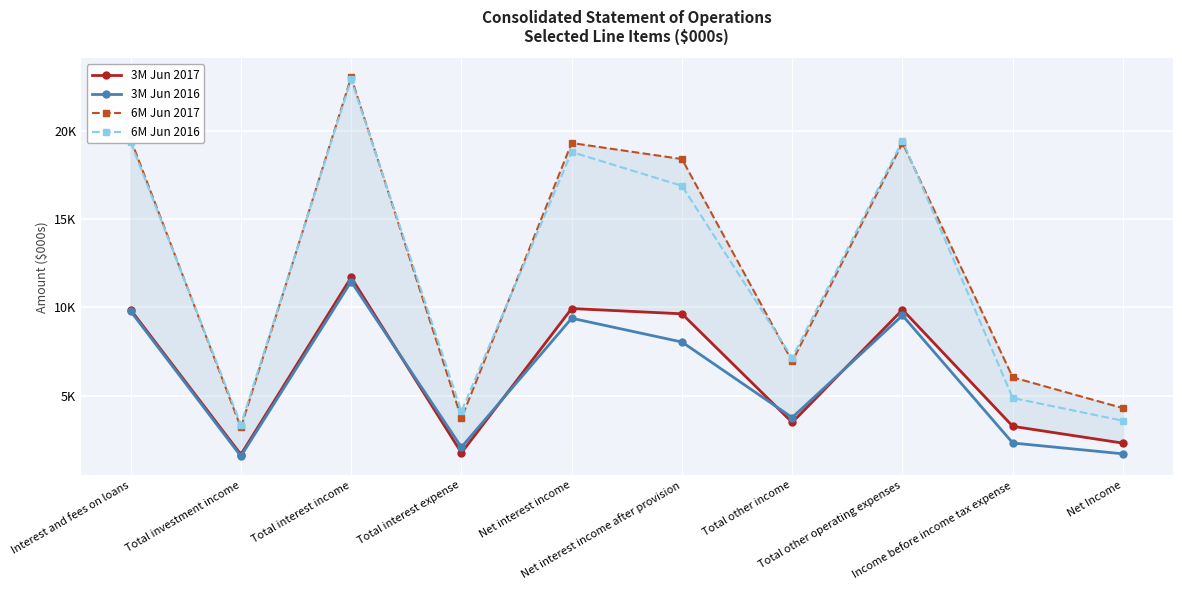

What are all the series names shown in the legend?

3M Jun 2017, 3M Jun 2016, 6M Jun 2017, 6M Jun 2016